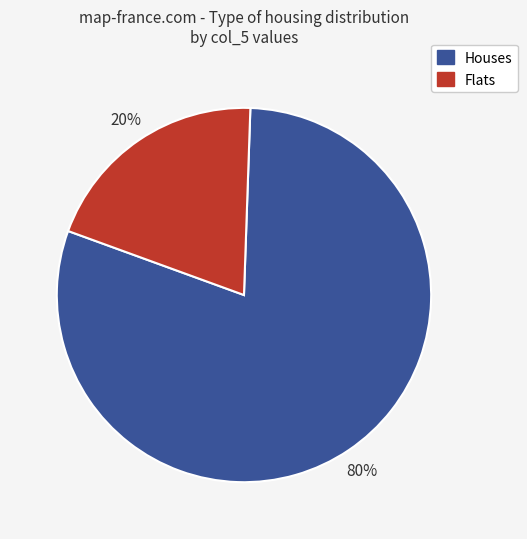

Count the number of slices in the pie.

2